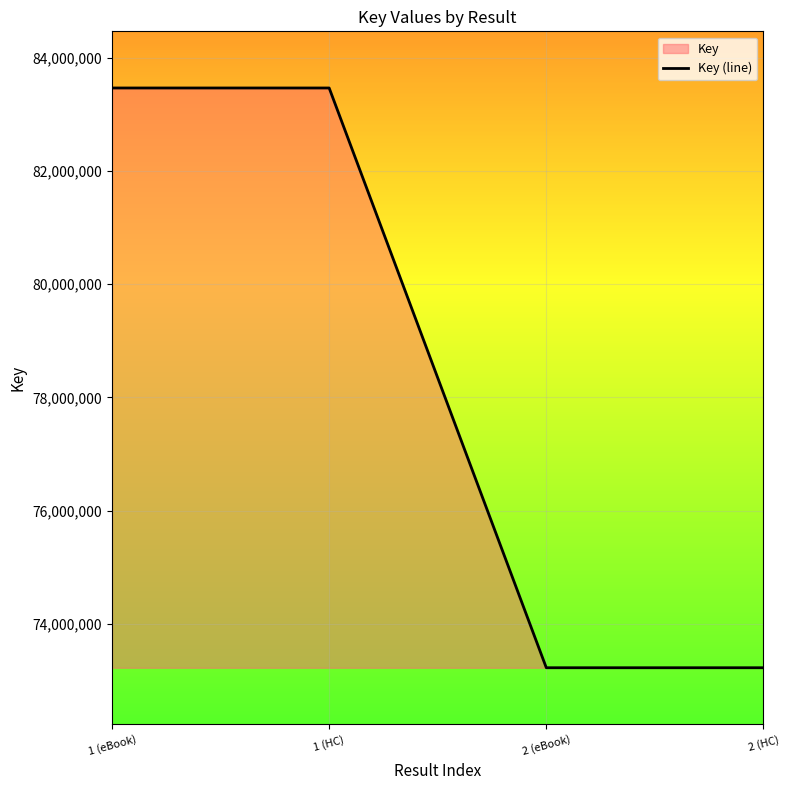

Which label corresponds to the smallest value in the chart?

2 (eBook)